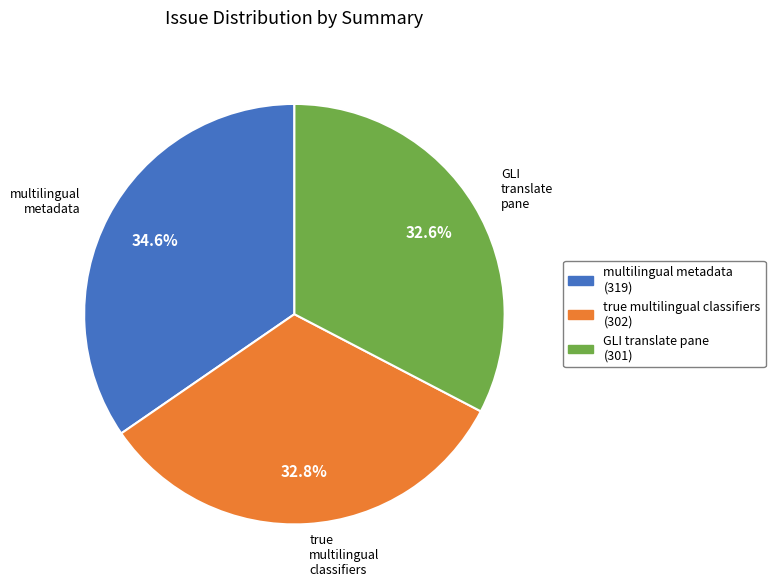

To the nearest percent, what portion does GLI translate pane represent?

33%